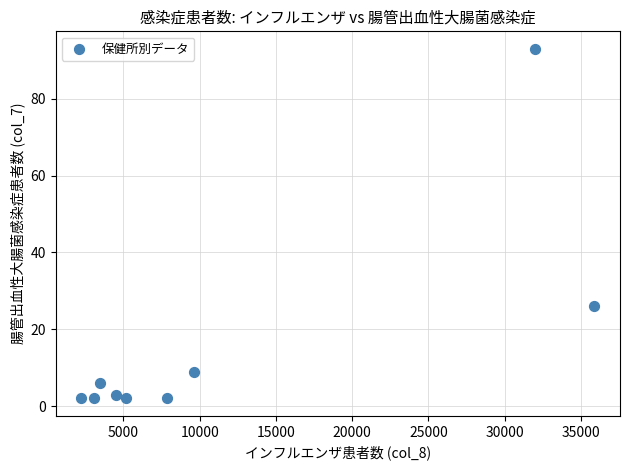

What is the range of Y values (max minus min)?

91